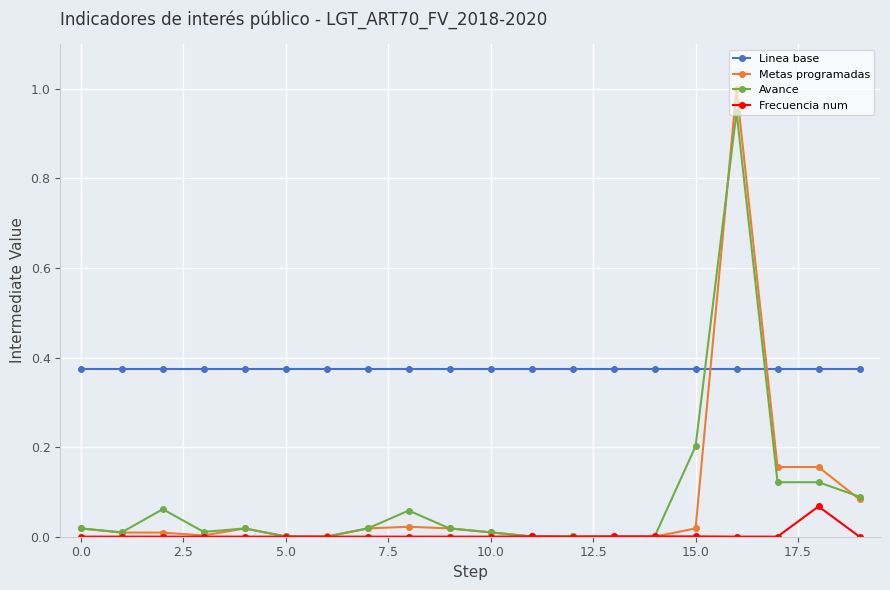

List the series in order of their peak value, lowest first.

Frecuencia num, Linea base, Avance, Metas programadas